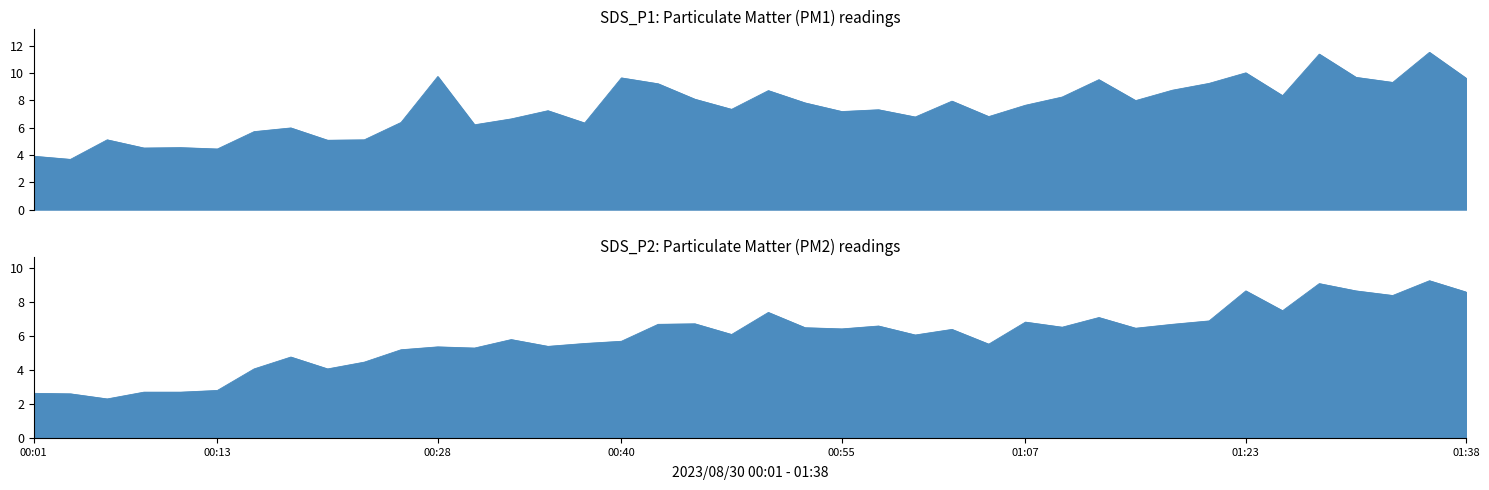

What is the difference between the maximum and minimum values in the SDS_P2 series?

7.0